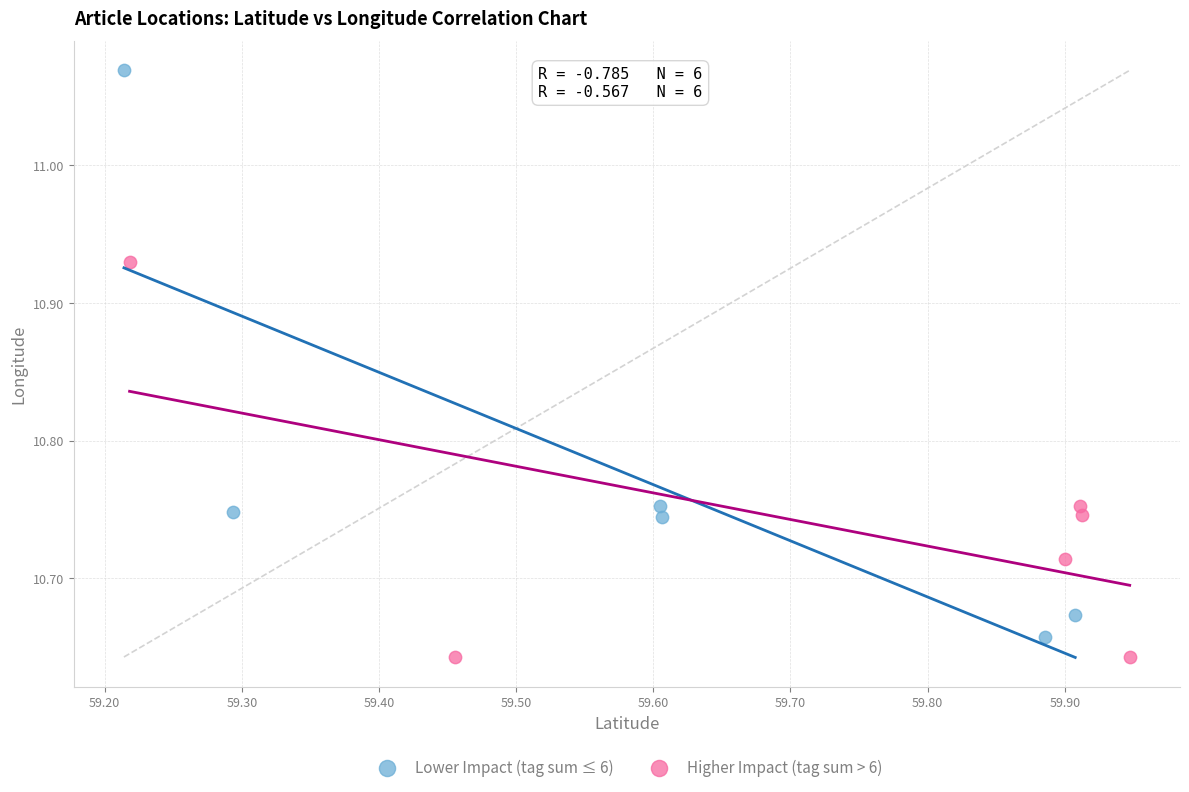

Which series has the largest Y range (max minus min)?

Lower Impact (tag sum ≤ 6)